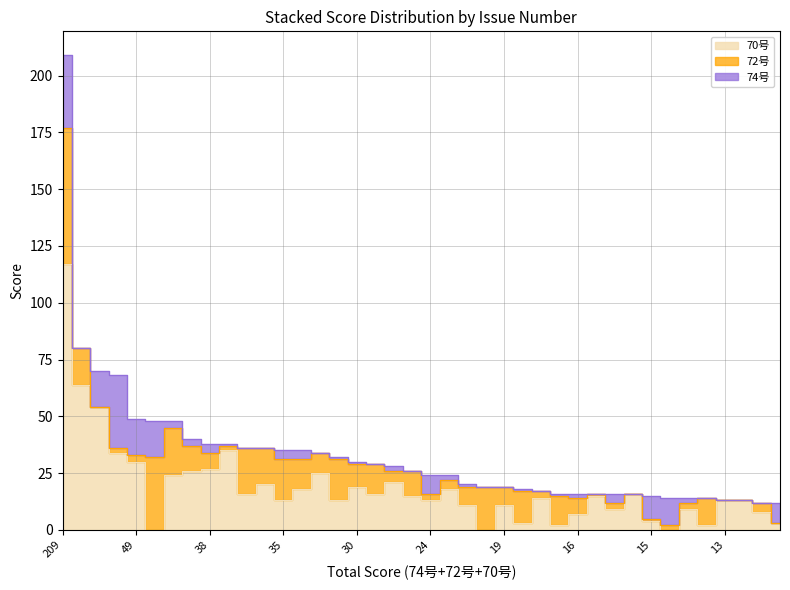

What is the spread (max minus min) of values at 35?

14